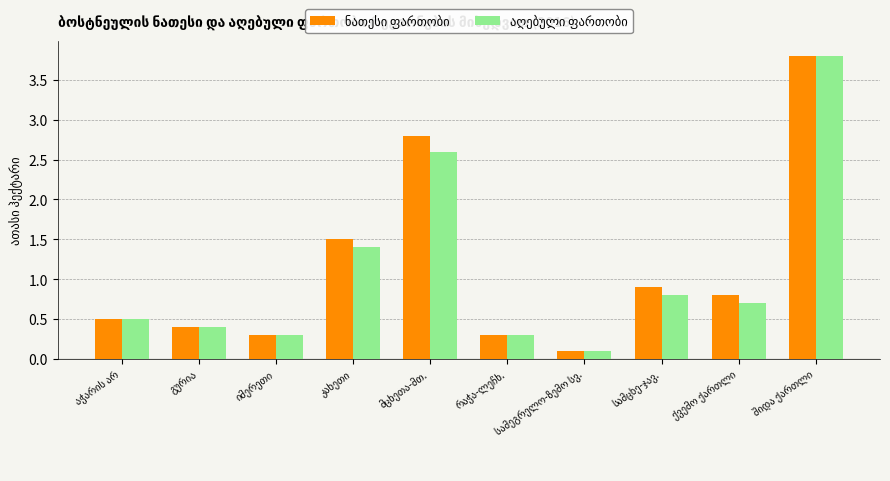

Is it true that ნათესი ფართობი equals 5.3 at შიდა ქართლი?

False